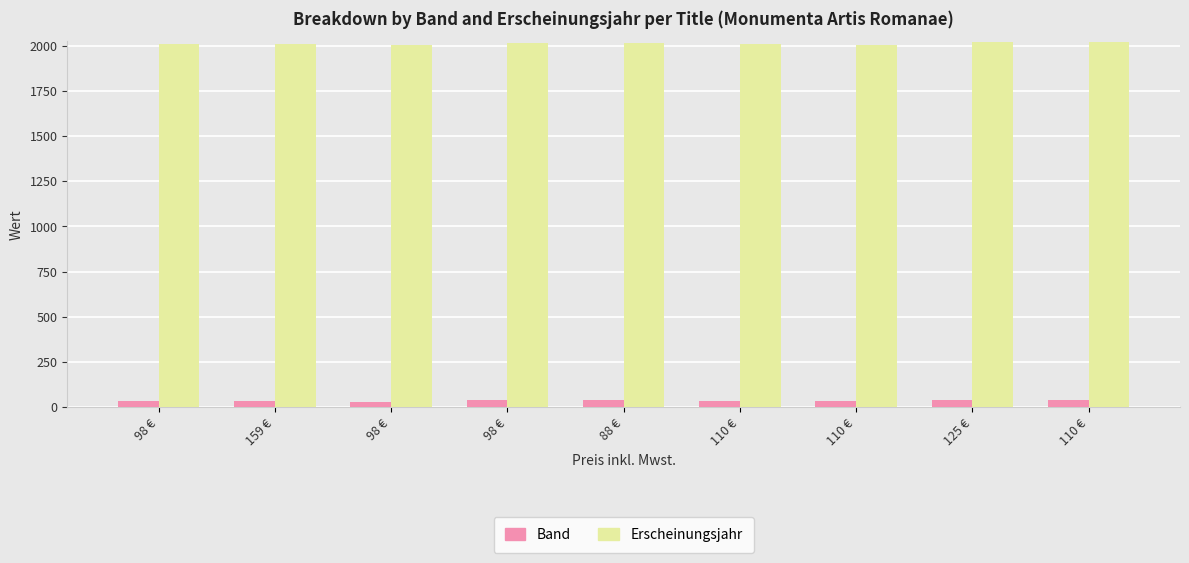

Reading left to right, what are all the values shown in this chart?

Band: 37	33	31	39	38	35	34	40	41
Erscheinungsjahr: 2006	2006	2005	2012	2013	2007	2004	2018	2019